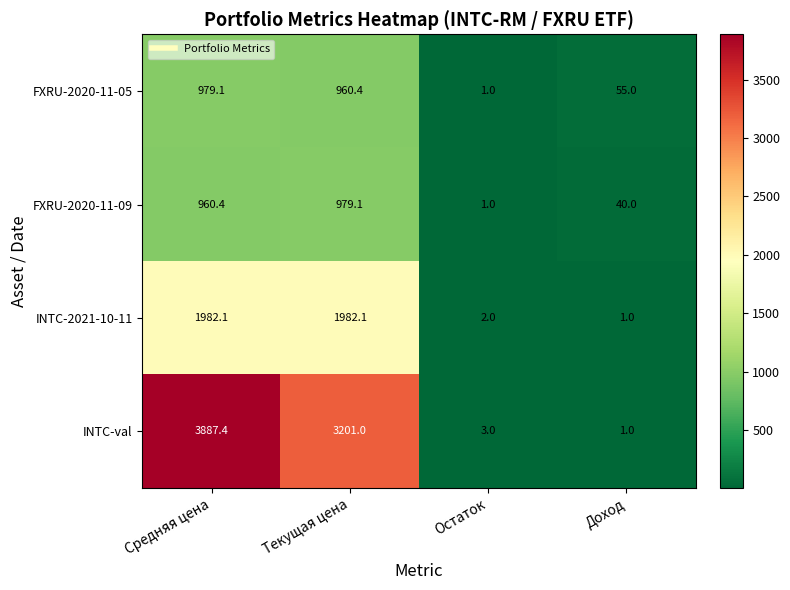

Rank the categories by FXRU-2020-11-09 value from highest to lowest.

Текущая цена, Средняя цена, Доход, Остаток